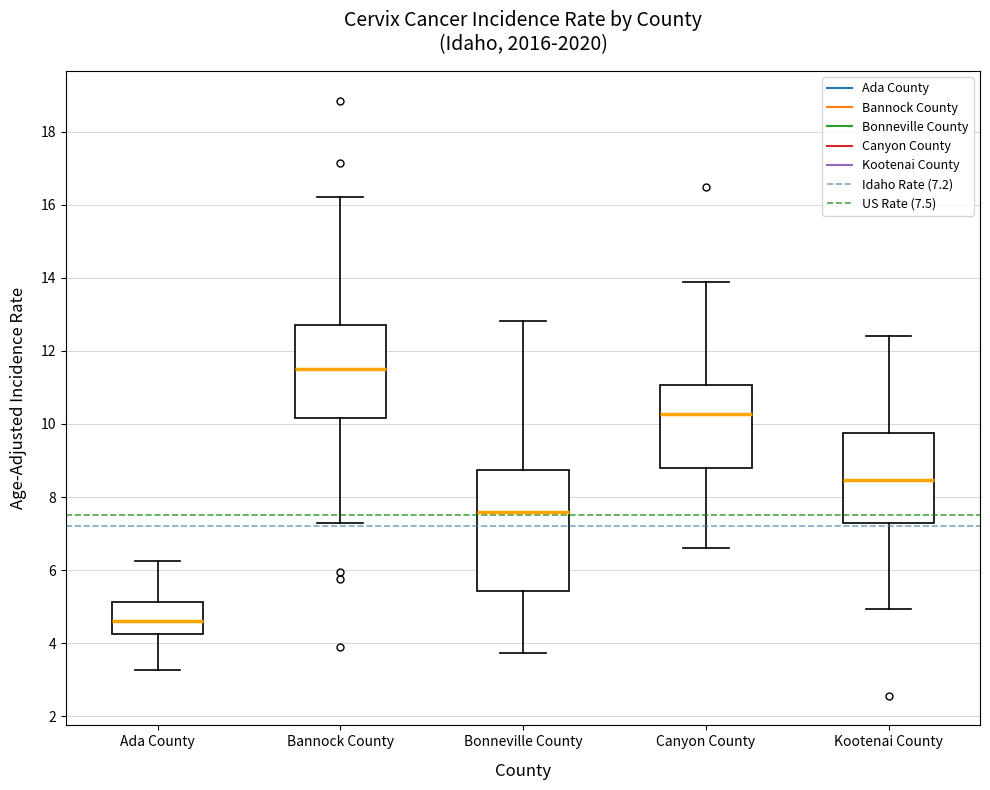

Comparing the boxes themselves (not the whiskers), which one is the tallest?

Bonneville County